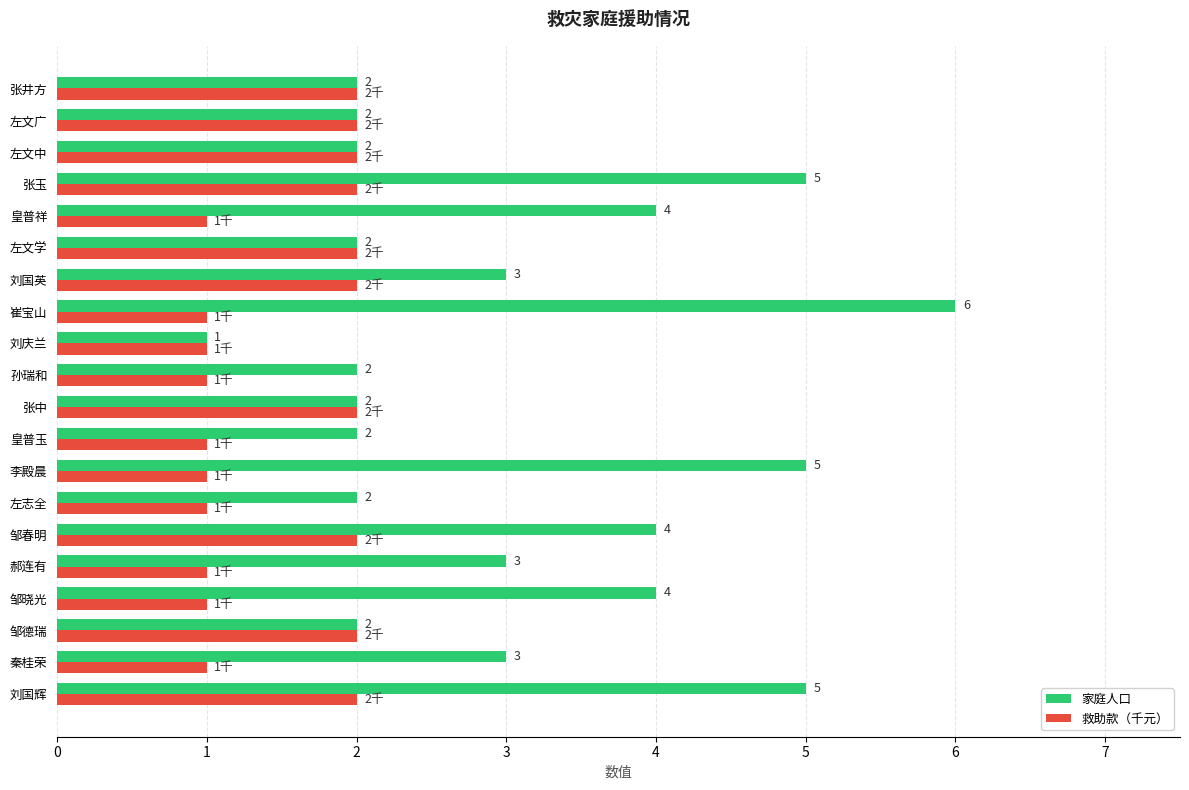

Is the value of 家庭人口 at 邹春明 greater than the value of 救助款（千元） at 刘国英?

Yes